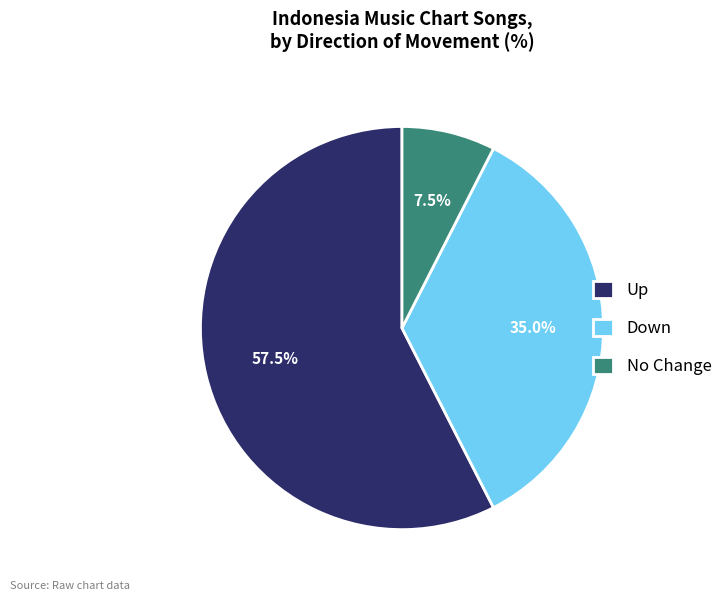

Which slice is the smallest?

No Change